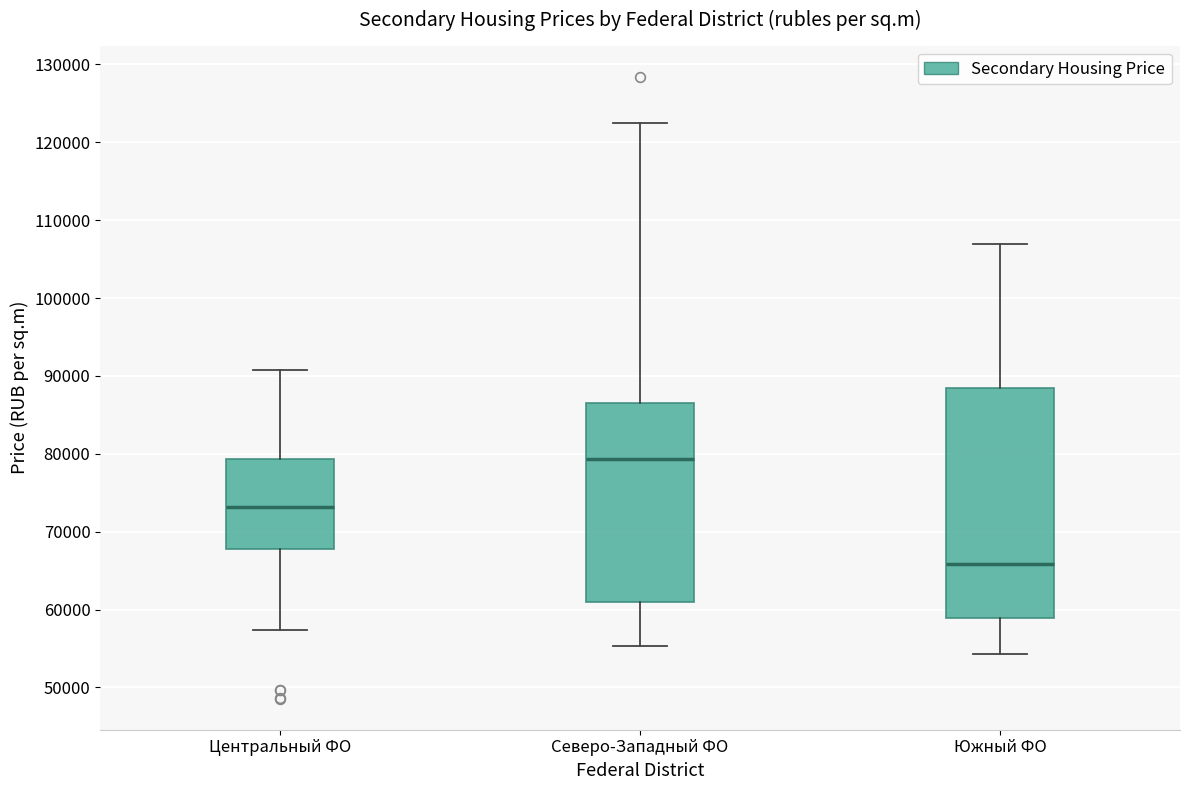

Reading left to right, transcribe this box plot: for each box, give where its median line is, the range the box spans, and where its two whiskers end, as read against the y-axis. The values are not printed on the chart, so give them approximately, as read against the axis.

Центральный ФО: median 73000, box 68000 to 79000, whiskers 57000 to 91000
Северо-Западный ФО: median 79000, box 61000 to 87000, whiskers 55000 to 123000
Южный ФО: median 66000, box 59000 to 88000, whiskers 54000 to 107000